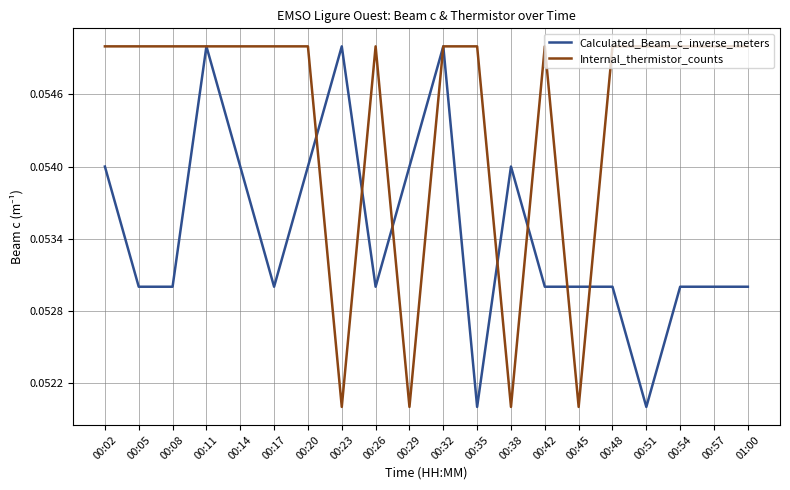

List the series in order of their overall mean, highest first.

Internal_thermistor_counts, Calculated_Beam_c_inverse_meters